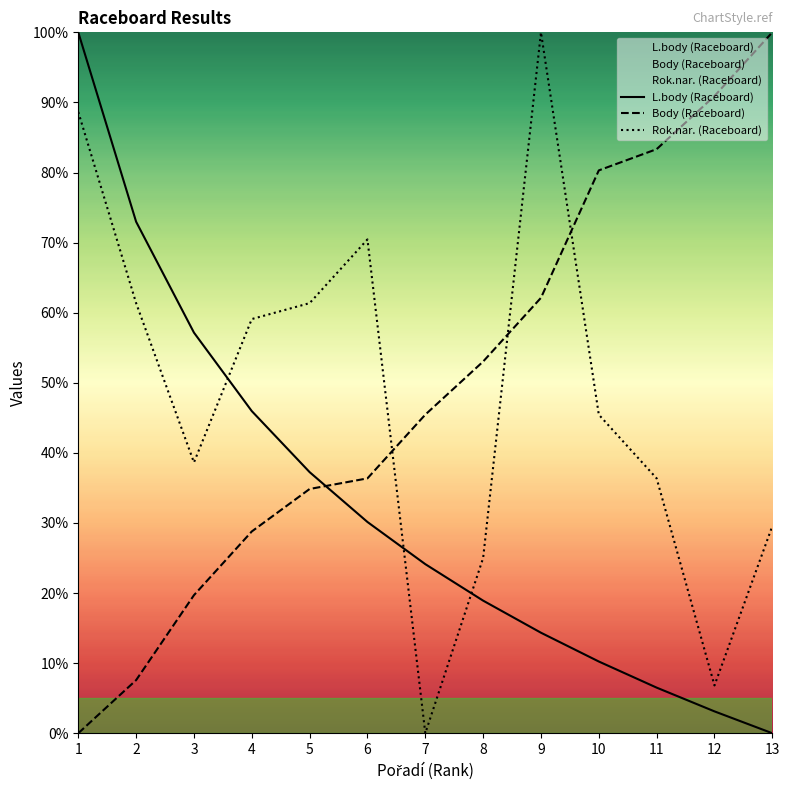

Reading left to right, what are all the values shown in this chart?

L.body (Raceboard): 100.0	73.0	57.2	46.0	37.3	30.1	24.1	18.9	14.3	10.2	6.5	3.1	0.0
Body (Raceboard): 0.0	7.6	19.7	28.8	34.8	36.4	45.5	53.0	62.1	80.3	83.3	90.9	100.0
Rok.nar. (Raceboard): 88.6	61.4	38.6	59.1	61.4	70.5	0.0	25.0	100.0	45.5	36.4	6.8	29.5